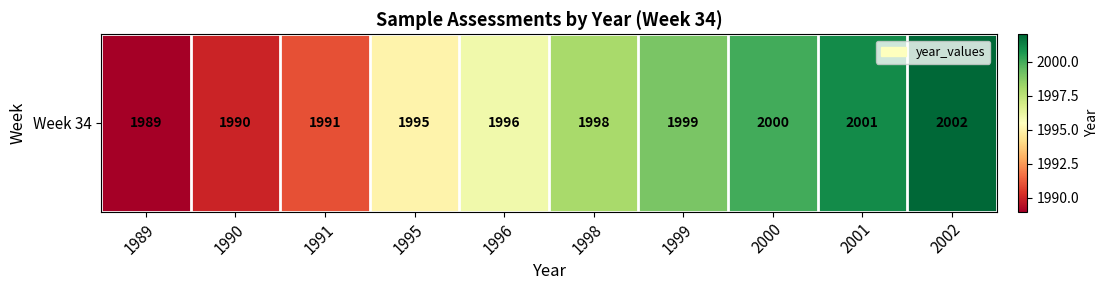

What is the change in value from 1991 to 1996?

+5